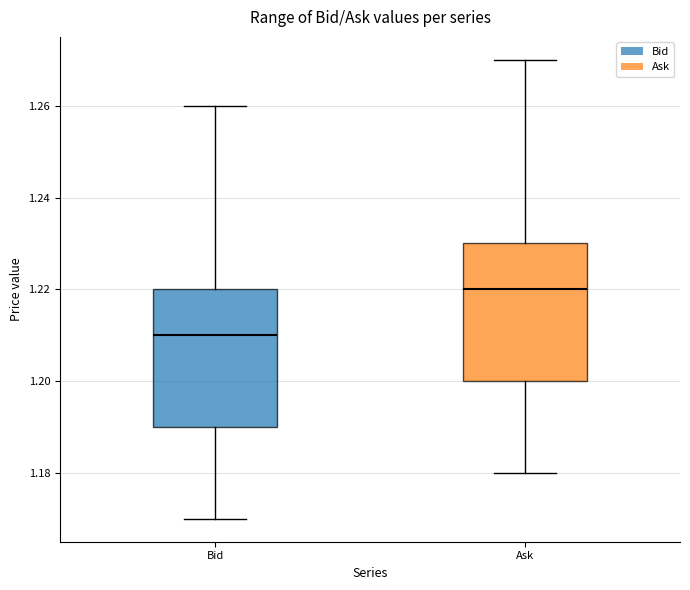

Reading left to right, read every box against the y-axis: the position of its median line, the range the box covers, and the ends of its whiskers. The values are not printed on the chart, so give them approximately, as read against the axis.

Bid: median 1.21, box 1.19 to 1.22, whiskers 1.17 to 1.26
Ask: median 1.22, box 1.20 to 1.23, whiskers 1.18 to 1.27